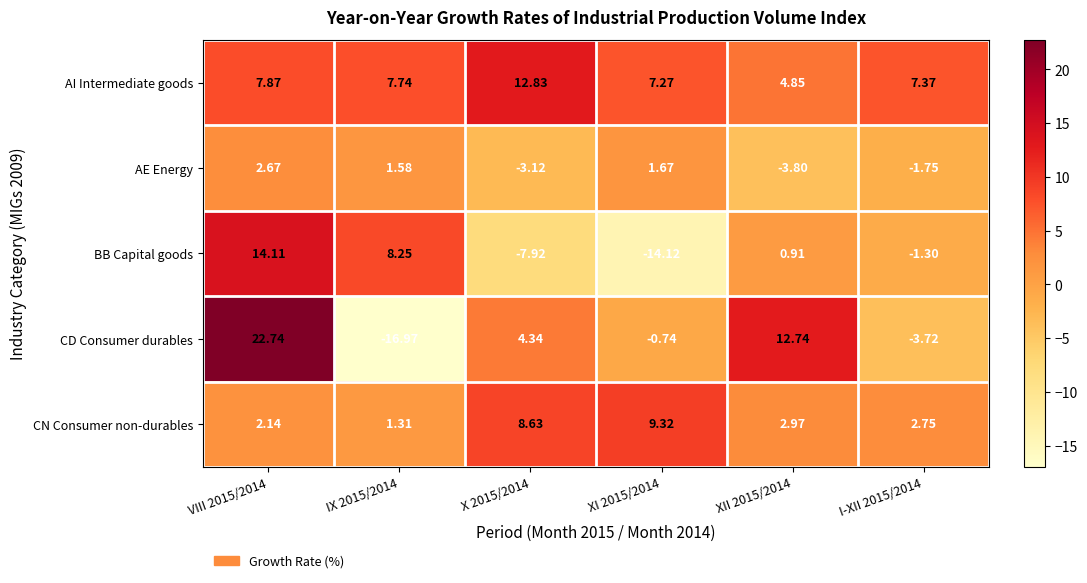

List the series in order of their peak value, lowest first.

AE Energy, CN Consumer non-durables, AI Intermediate goods, BB Capital goods, CD Consumer durables